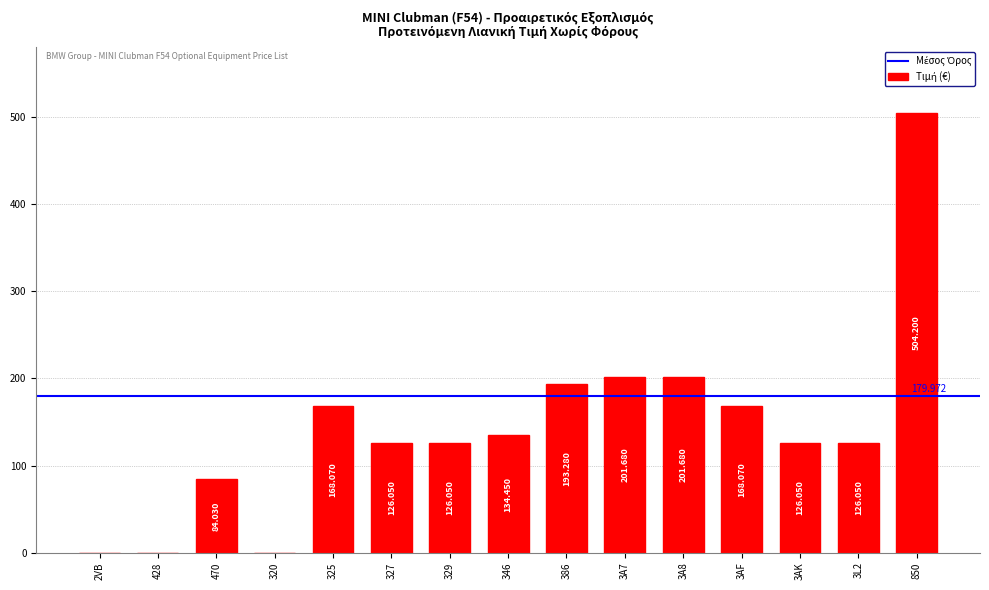

What is the sum of the values at 327 and 320?

126.0